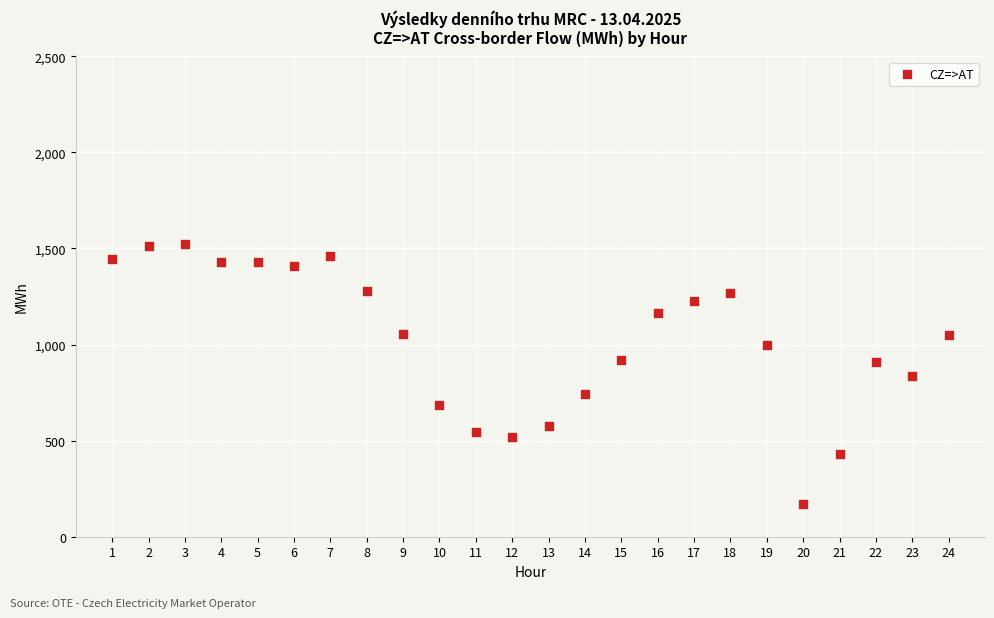

What is the range of Y values (max minus min)?

1352.8